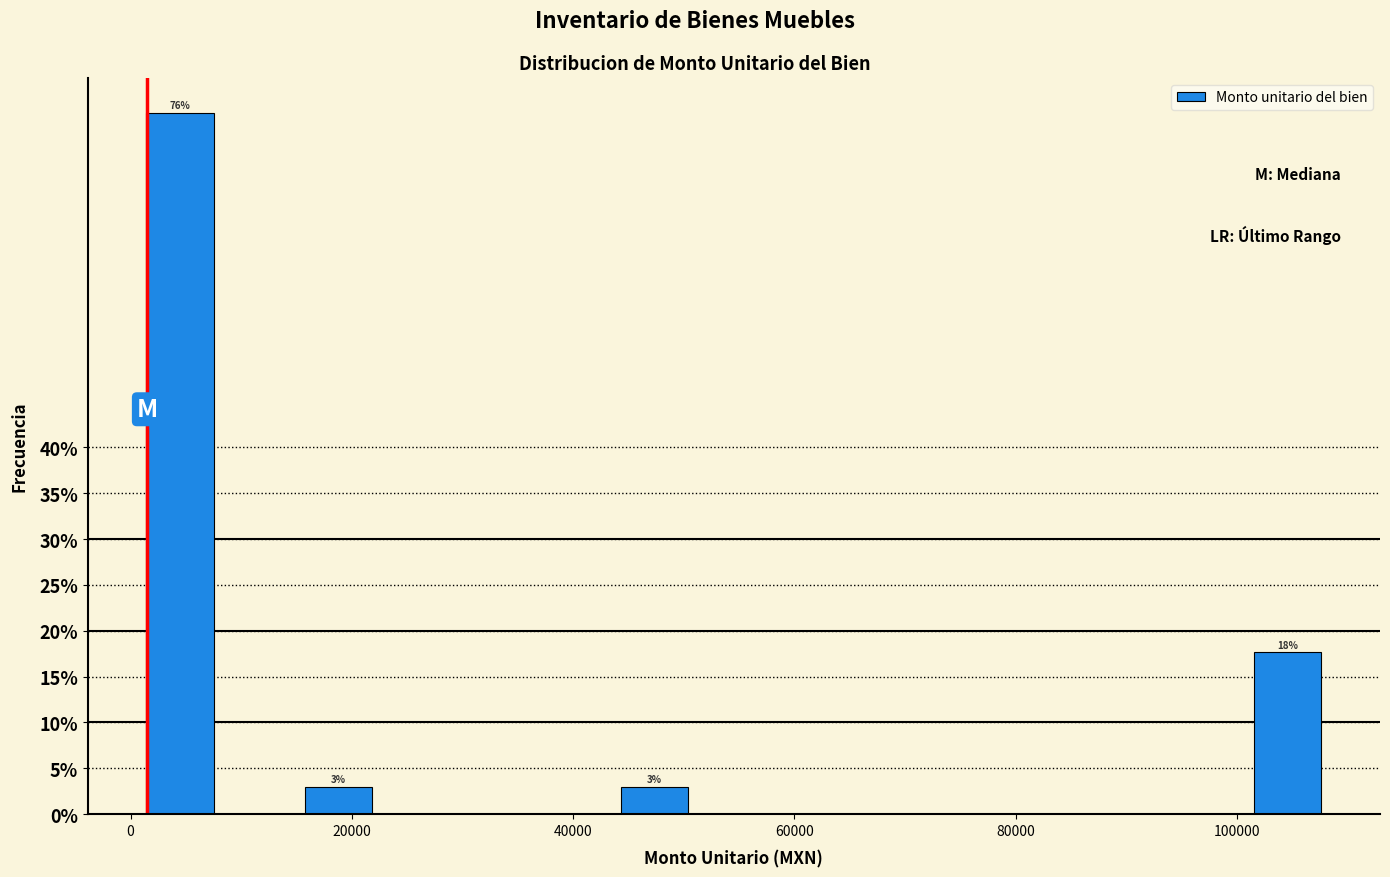

Around what value on the x-axis is the tallest bar? Give the approximate position of its centre, as read against the axis.

4000